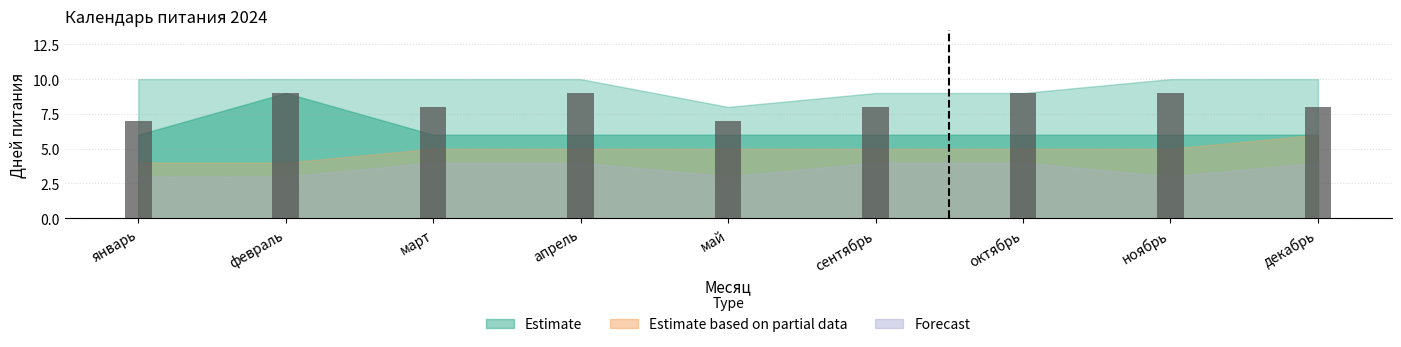

What is the label of the 9th bar from the right?

январь